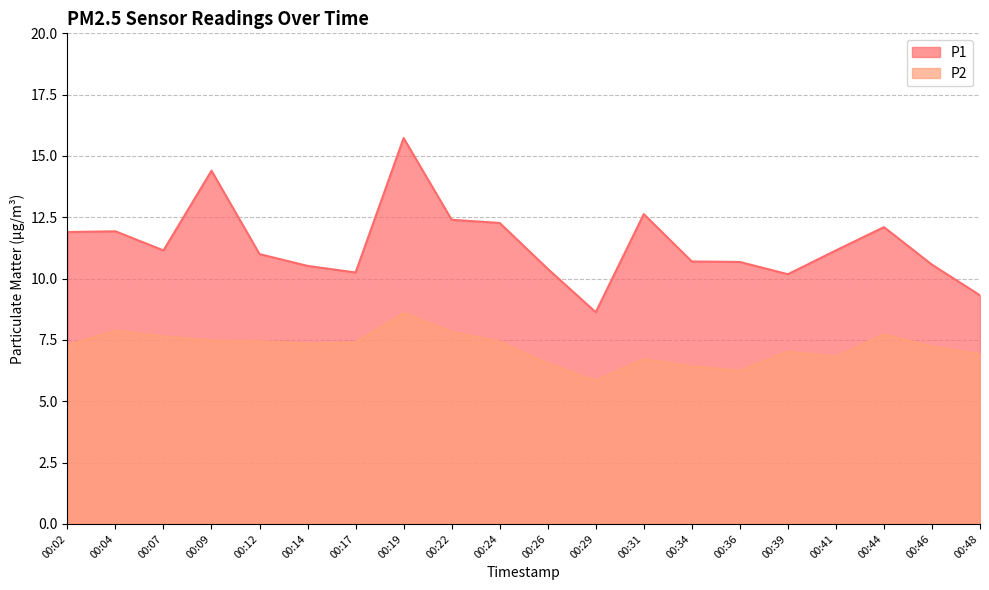

Which series has the largest total across all categories?

P1